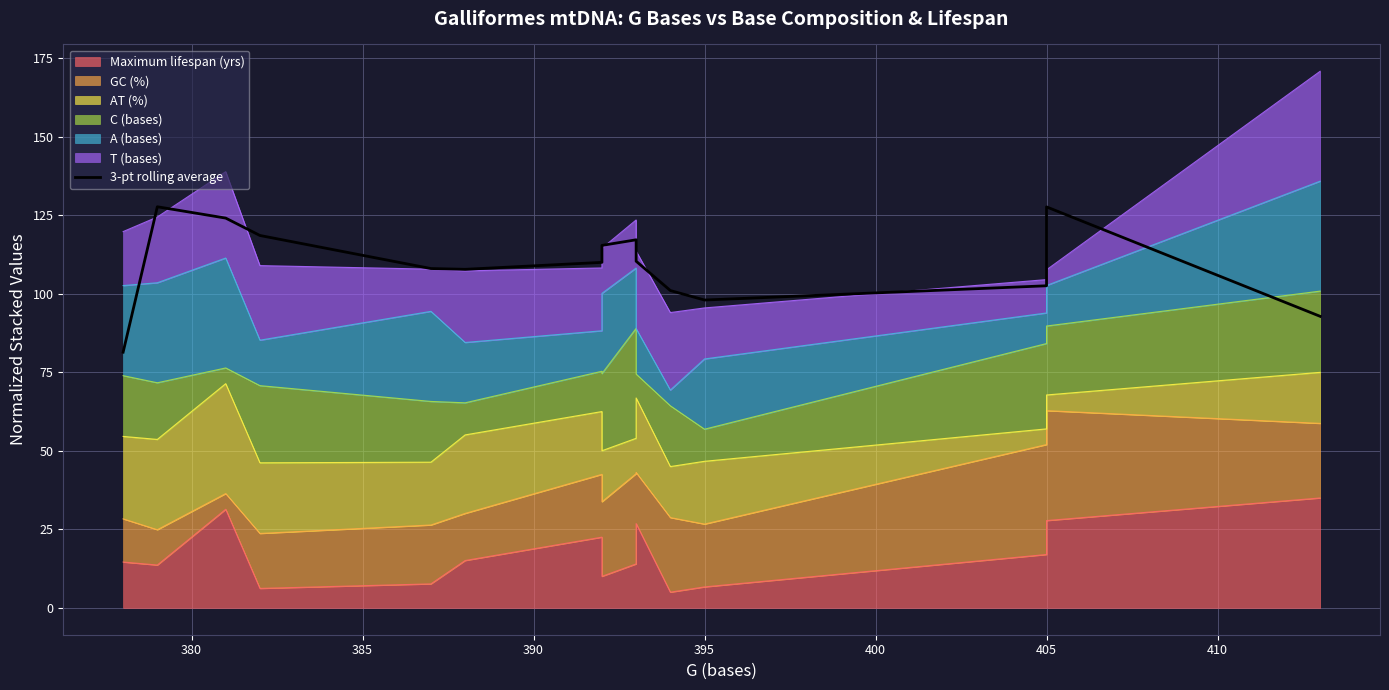

Between 380 and 400, which is larger?

380